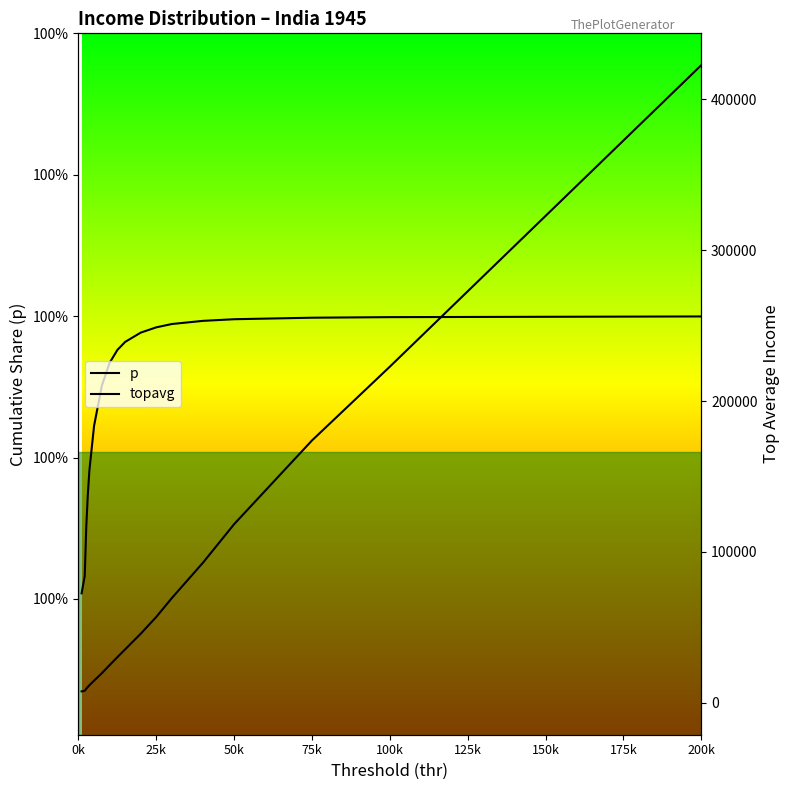

What is the sum of the topavg values at 16 and 75k?

233388.0